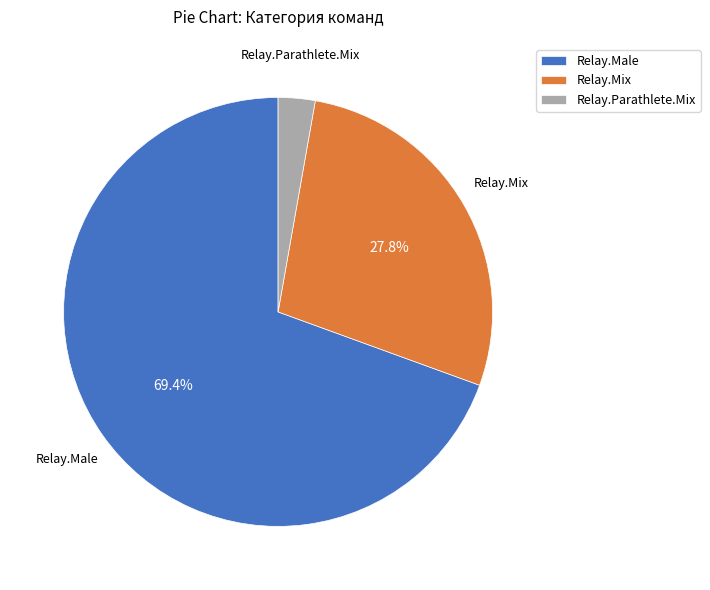

Between Relay.Male and Relay.Mix, which is larger?

Relay.Male